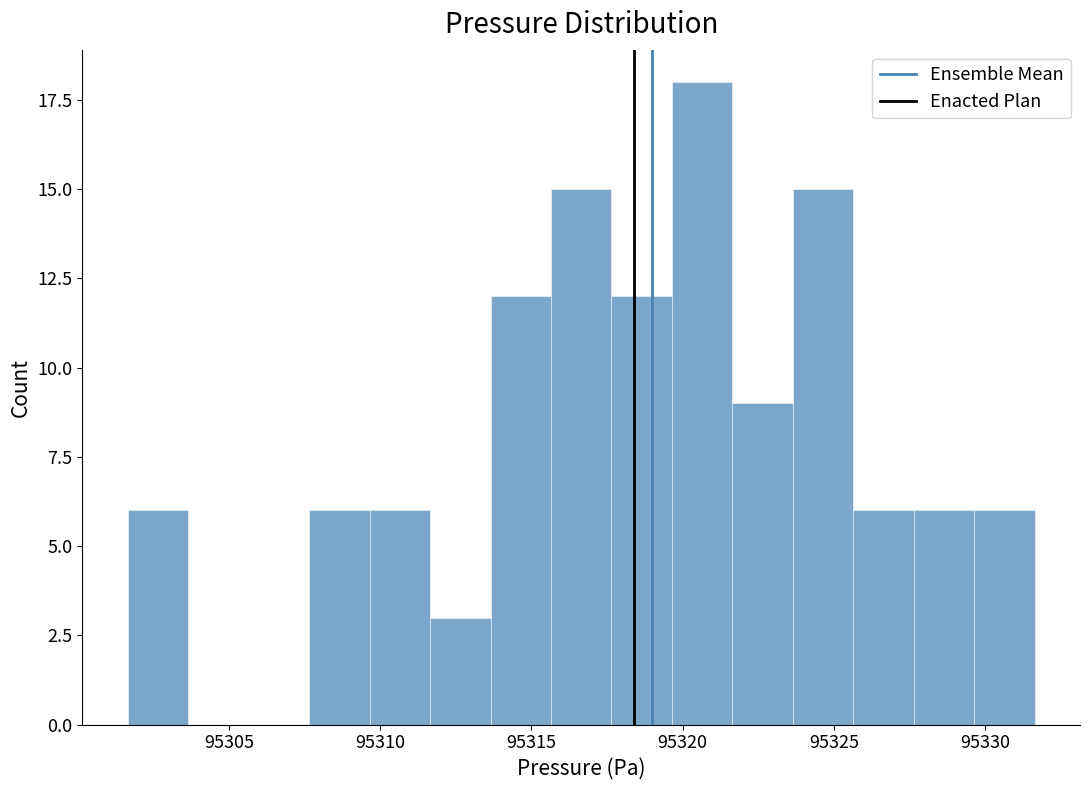

Around what value on the x-axis is the tallest bar? Give the approximate position of its centre, as read against the axis.

95320.5